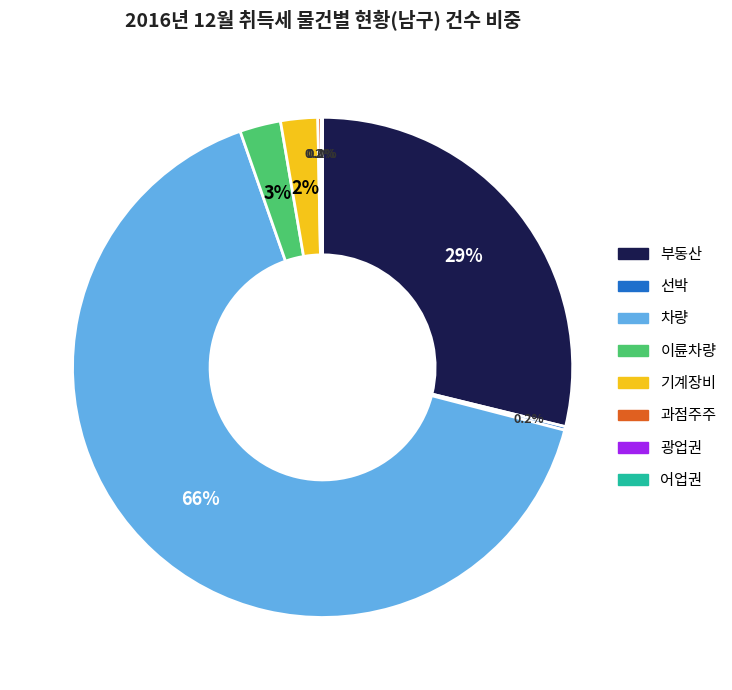

Is it true that 차량 is 66% of the pie?

True